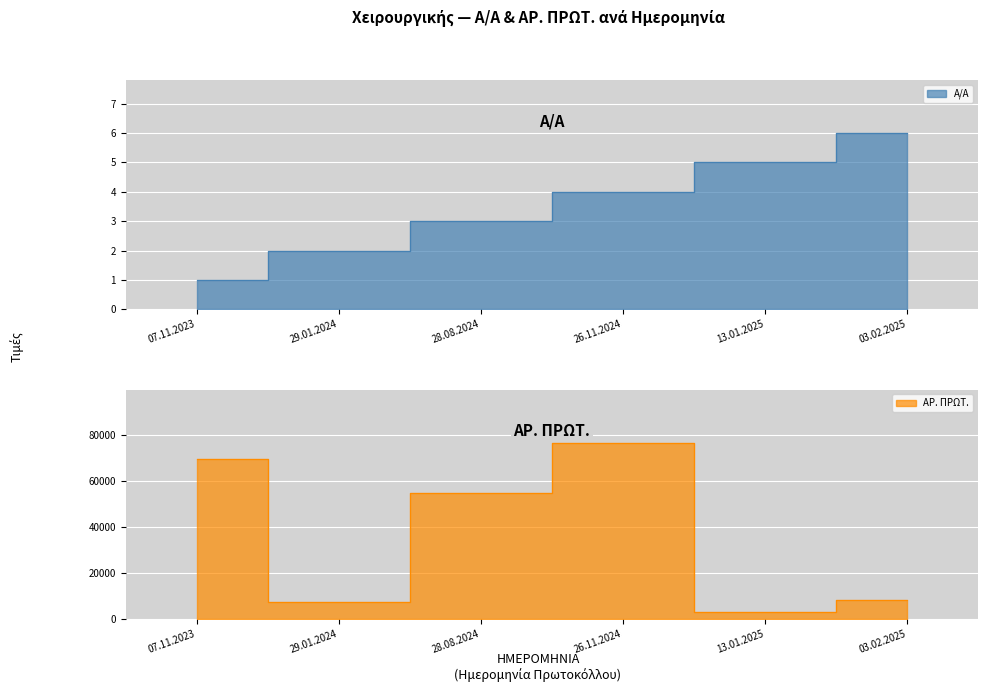

What is the difference between the second highest and second lowest values in the ΑΡ. ΠΡΩΤ. series?

62485